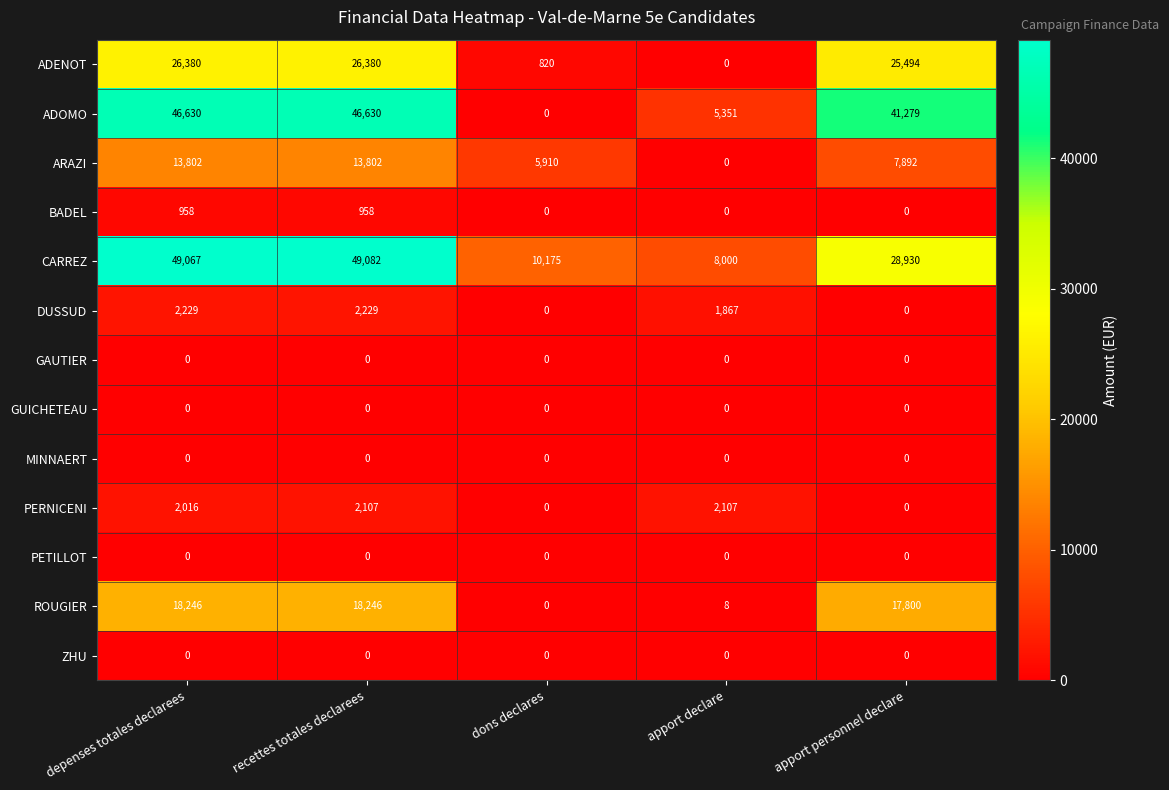

What is the difference between the second highest and minimum values in the ROUGIER series?

18246